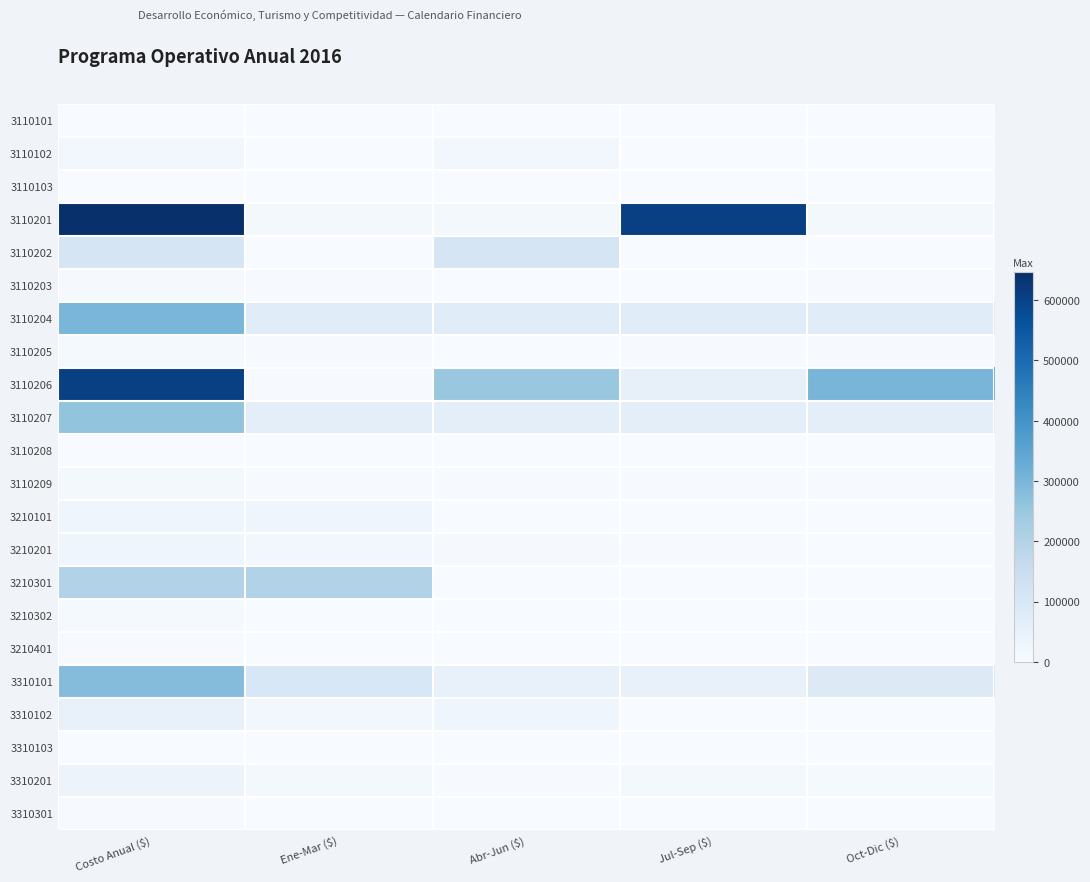

Reading left to right, what are all the values shown in this chart?

3110101: Costo Anual ($)=0.0	Ene-Mar ($)=0.0	Abr-Jun ($)=0.0	Jul-Sep ($)=0.0	Oct-Dic ($)=0.0
3110102: Costo Anual ($)=20000.0	Ene-Mar ($)=0.0	Abr-Jun ($)=20000.0	Jul-Sep ($)=0.0	Oct-Dic ($)=0.0
3110103: Costo Anual ($)=2000.0	Ene-Mar ($)=2000.0	Abr-Jun ($)=0.0	Jul-Sep ($)=0.0	Oct-Dic ($)=0.0
3110201: Costo Anual ($)=647000.0	Ene-Mar ($)=14000.0	Abr-Jun ($)=14000.0	Jul-Sep ($)=605000.0	Oct-Dic ($)=14000.0
3110202: Costo Anual ($)=110000.0	Ene-Mar ($)=0.0	Abr-Jun ($)=110000.0	Jul-Sep ($)=0.0	Oct-Dic ($)=0.0
3110203: Costo Anual ($)=6000.0	Ene-Mar ($)=3000.0	Abr-Jun ($)=0.0	Jul-Sep ($)=0.0	Oct-Dic ($)=3000.0
3110204: Costo Anual ($)=300000.0	Ene-Mar ($)=75000.0	Abr-Jun ($)=75000.0	Jul-Sep ($)=75000.0	Oct-Dic ($)=75000.0
3110205: Costo Anual ($)=9000.0	Ene-Mar ($)=3000.0	Abr-Jun ($)=0.0	Jul-Sep ($)=3000.0	Oct-Dic ($)=3000.0
3110206: Costo Anual ($)=605000.0	Ene-Mar ($)=3000.0	Abr-Jun ($)=250000.0	Jul-Sep ($)=51000.0	Oct-Dic ($)=301000.0
3110207: Costo Anual ($)=260000.0	Ene-Mar ($)=65000.0	Abr-Jun ($)=65000.0	Jul-Sep ($)=65000.0	Oct-Dic ($)=65000.0
3110208: Costo Anual ($)=2000.0	Ene-Mar ($)=1000.0	Abr-Jun ($)=1000.0	Jul-Sep ($)=0.0	Oct-Dic ($)=0.0
3110209: Costo Anual ($)=12000.0	Ene-Mar ($)=3000.0	Abr-Jun ($)=3000.0	Jul-Sep ($)=3000.0	Oct-Dic ($)=3000.0
3210101: Costo Anual ($)=30000.0	Ene-Mar ($)=30000.0	Abr-Jun ($)=0.0	Jul-Sep ($)=0.0	Oct-Dic ($)=0.0
3210201: Costo Anual ($)=30073.0	Ene-Mar ($)=20000.0	Abr-Jun ($)=5073.0	Jul-Sep ($)=5000.0	Oct-Dic ($)=0.0
3210301: Costo Anual ($)=200000.0	Ene-Mar ($)=200000.0	Abr-Jun ($)=0.0	Jul-Sep ($)=0.0	Oct-Dic ($)=0.0
3210302: Costo Anual ($)=9927.0	Ene-Mar ($)=2481.8	Abr-Jun ($)=2481.8	Jul-Sep ($)=2481.8	Oct-Dic ($)=2481.8
3210401: Costo Anual ($)=5000.0	Ene-Mar ($)=2000.0	Abr-Jun ($)=1000.0	Jul-Sep ($)=1000.0	Oct-Dic ($)=1000.0
3310101: Costo Anual ($)=281000.0	Ene-Mar ($)=99000.0	Abr-Jun ($)=49000.0	Jul-Sep ($)=49000.0	Oct-Dic ($)=84000.0
3310102: Costo Anual ($)=50000.0	Ene-Mar ($)=20000.0	Abr-Jun ($)=30000.0	Jul-Sep ($)=0.0	Oct-Dic ($)=0.0
3310103: Costo Anual ($)=2000.0	Ene-Mar ($)=0.0	Abr-Jun ($)=0.0	Jul-Sep ($)=2000.0	Oct-Dic ($)=0.0
3310201: Costo Anual ($)=36000.0	Ene-Mar ($)=10750.0	Abr-Jun ($)=5000.0	Jul-Sep ($)=12500.0	Oct-Dic ($)=7750.0
3310301: Costo Anual ($)=5000.0	Ene-Mar ($)=1250.0	Abr-Jun ($)=1250.0	Jul-Sep ($)=1250.0	Oct-Dic ($)=1250.0